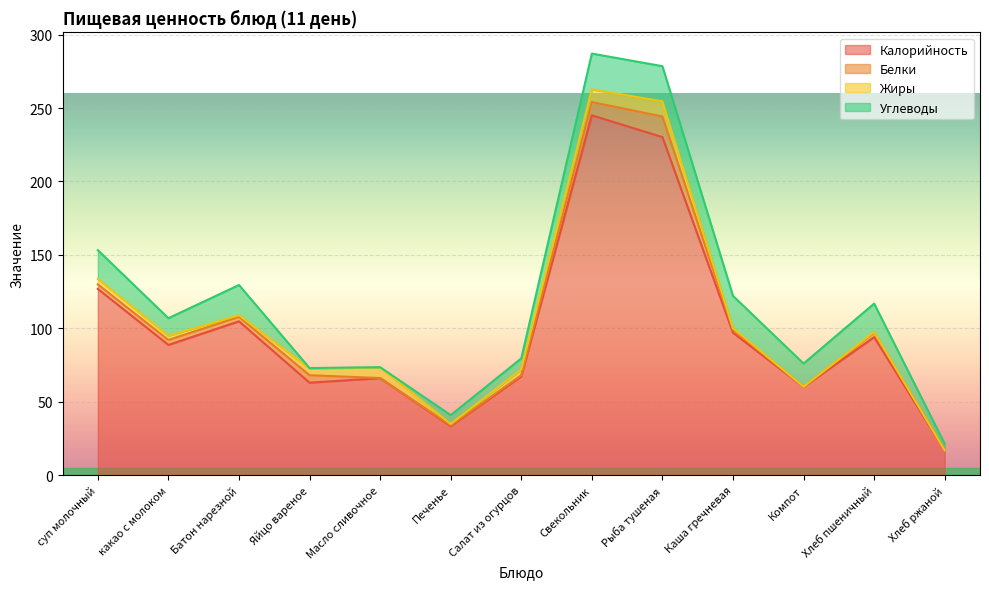

Is it true that Углеводы equals 19.6 at суп молочный?

True